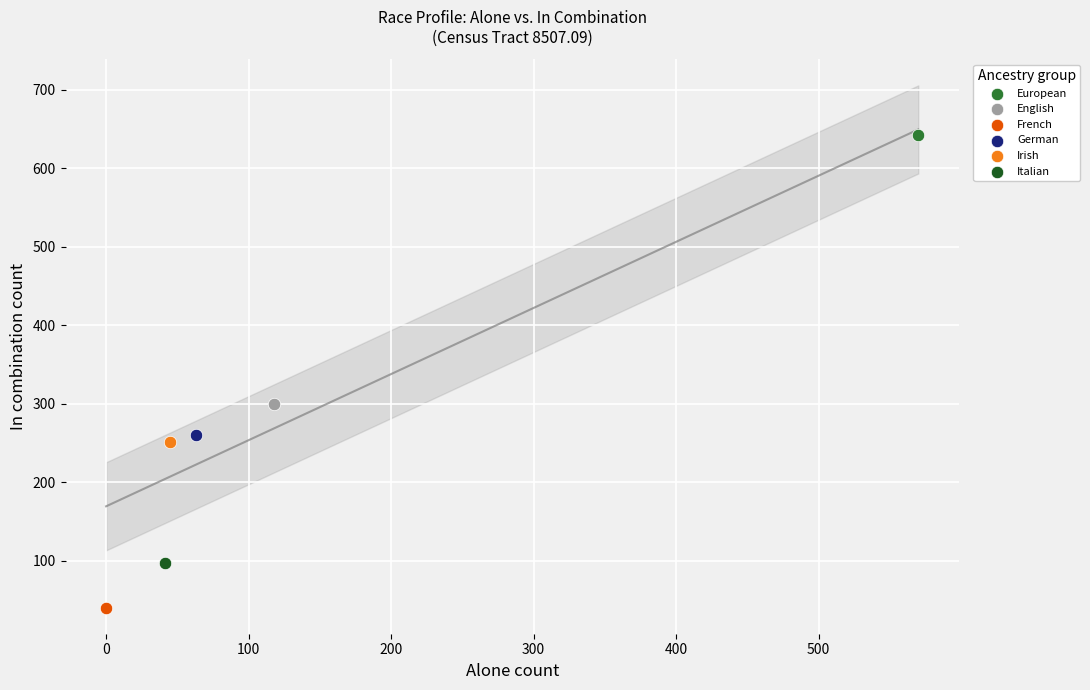

What are all the series names shown in the legend?

European, English, French, German, Irish, Italian